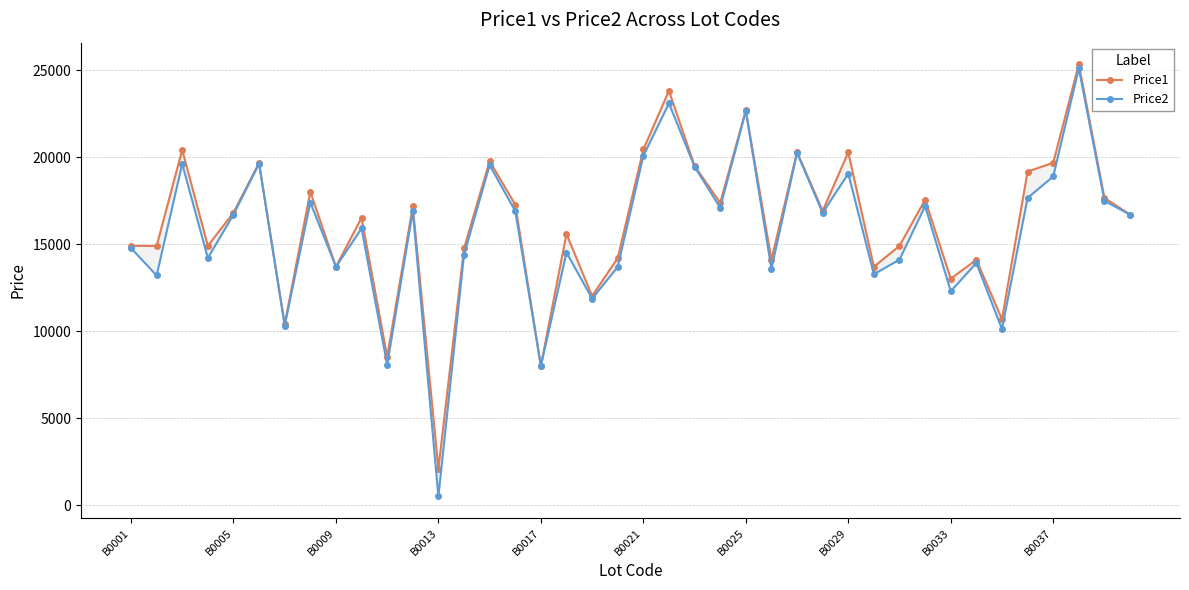

True or false: Price1 and Price2 cross at least once.

False